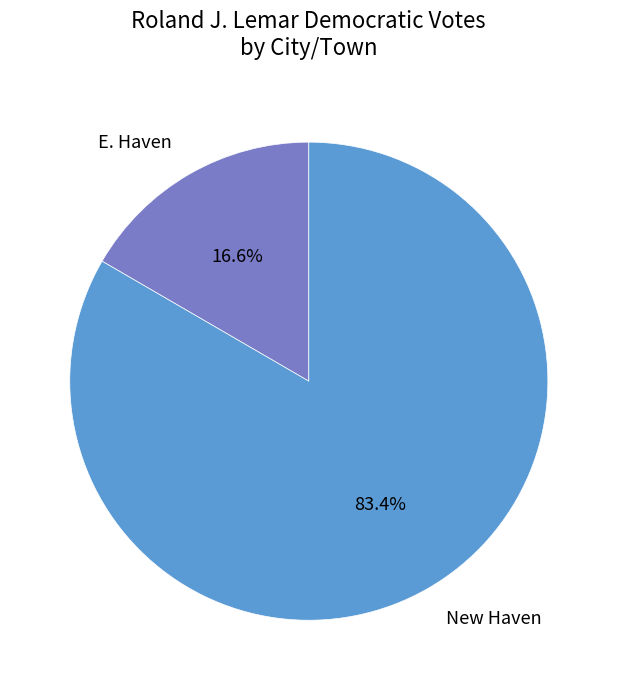

Which slice is the smallest?

E. Haven